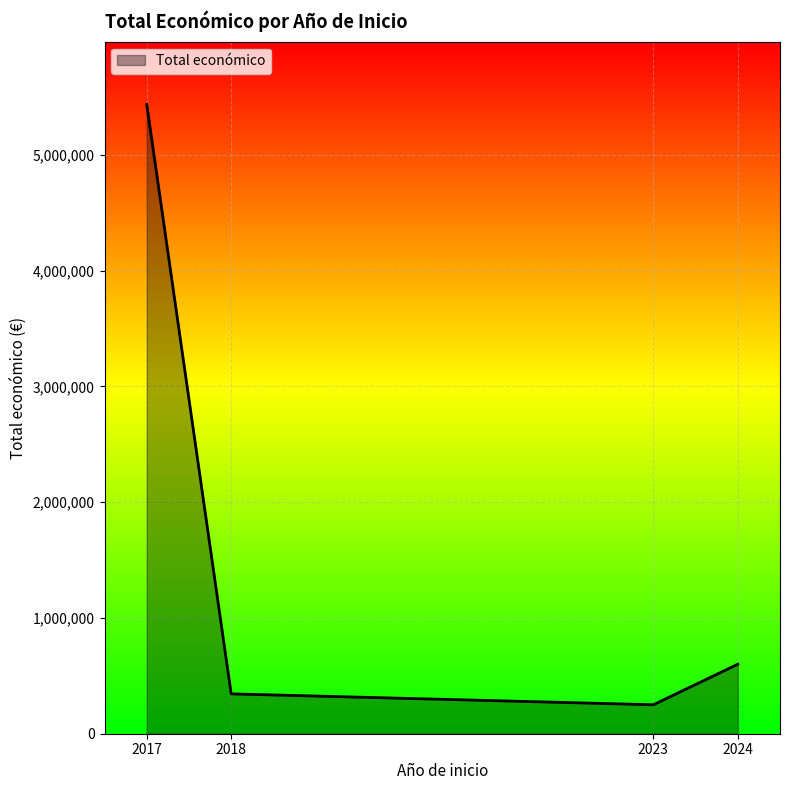

What is the sum of the values at 2024 and 2017?

6033552